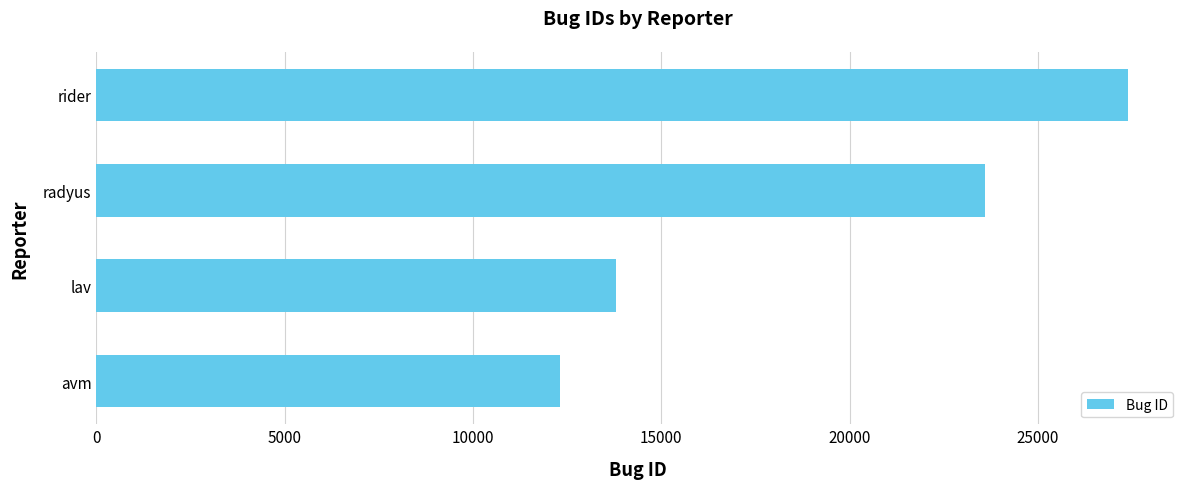

Where is the data nearest to the value 19852?

radyus